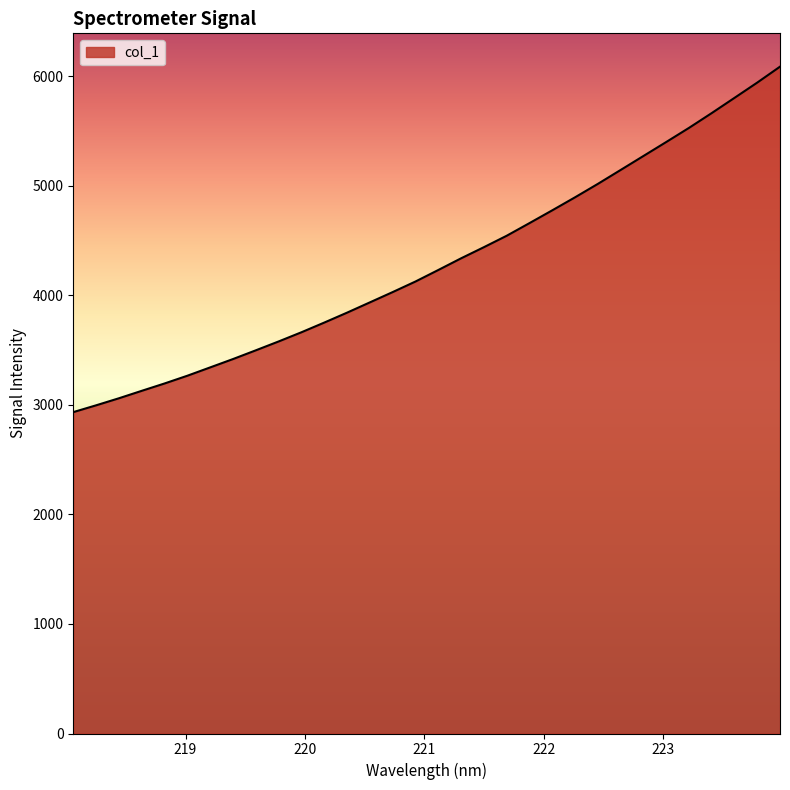

What is the maximum value shown in the chart?

6089.4